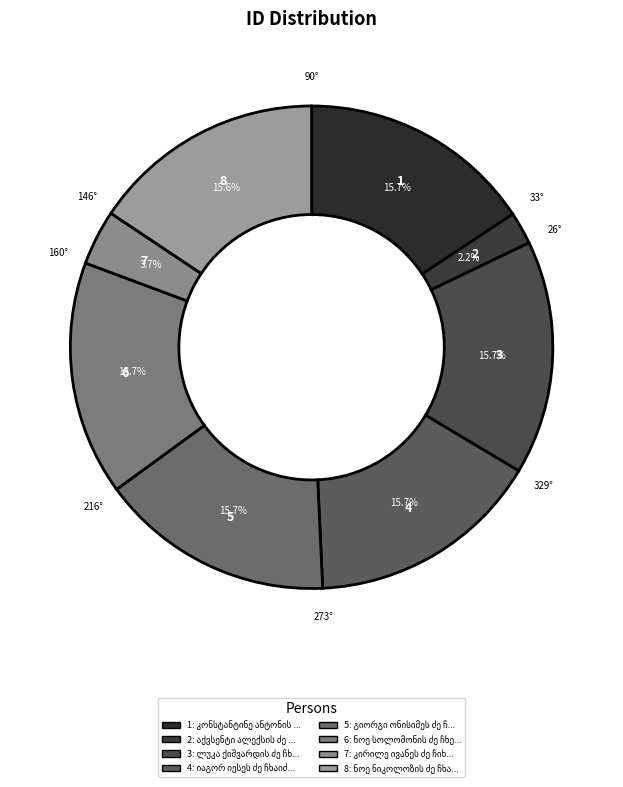

How many segments does this pie chart have?

8